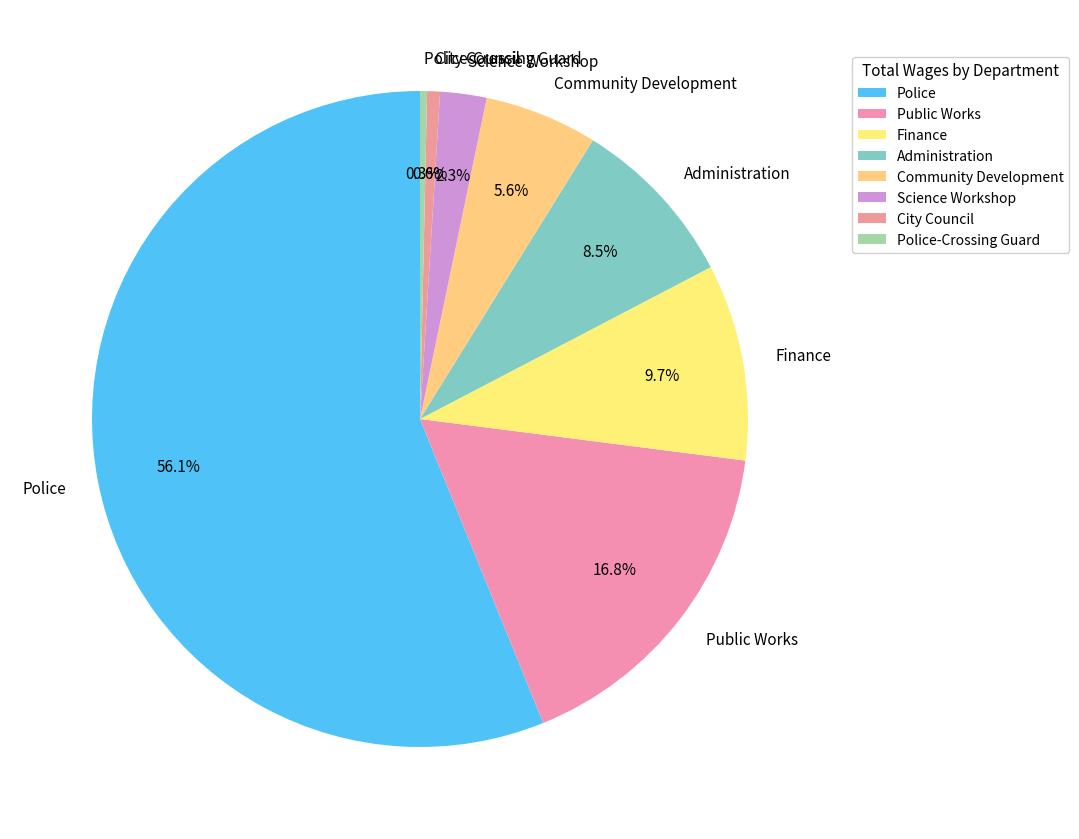

Which category has the biggest portion of the pie?

Police